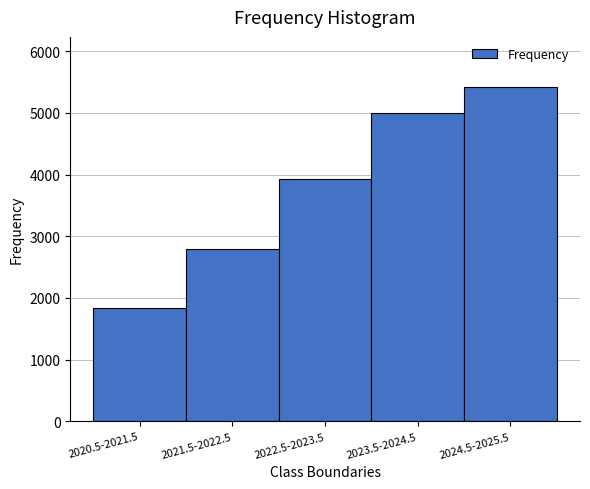

Reading left to right, what are all the values shown in this chart?

2020.5-2021.5=1845	2021.5-2022.5=2800	2022.5-2023.5=3933	2023.5-2024.5=5005	2024.5-2025.5=5418